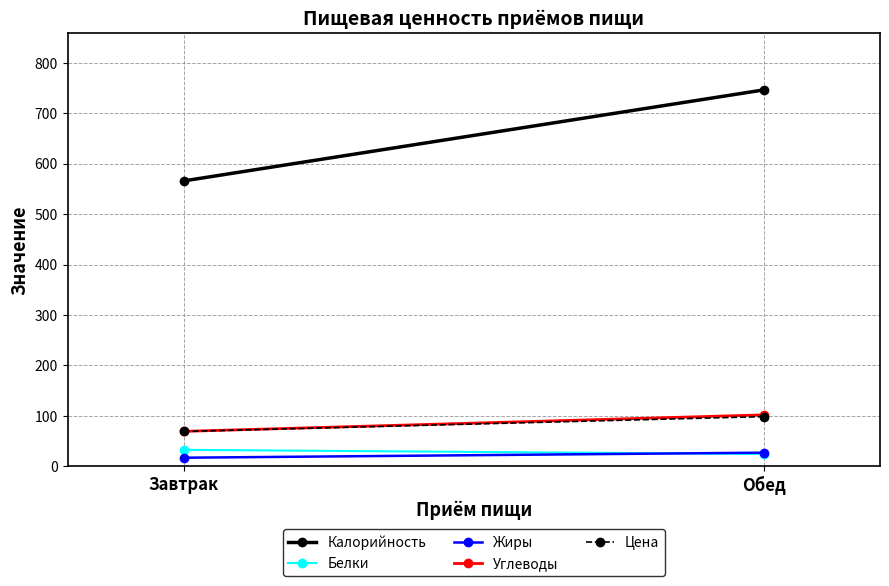

Rank the series at Обед from lowest to highest value.

Белки, Жиры, Цена, Углеводы, Калорийность